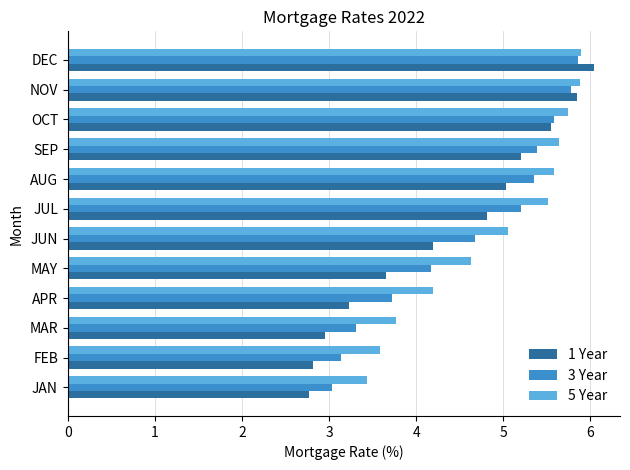

Which series has the largest total across all categories?

5 Year